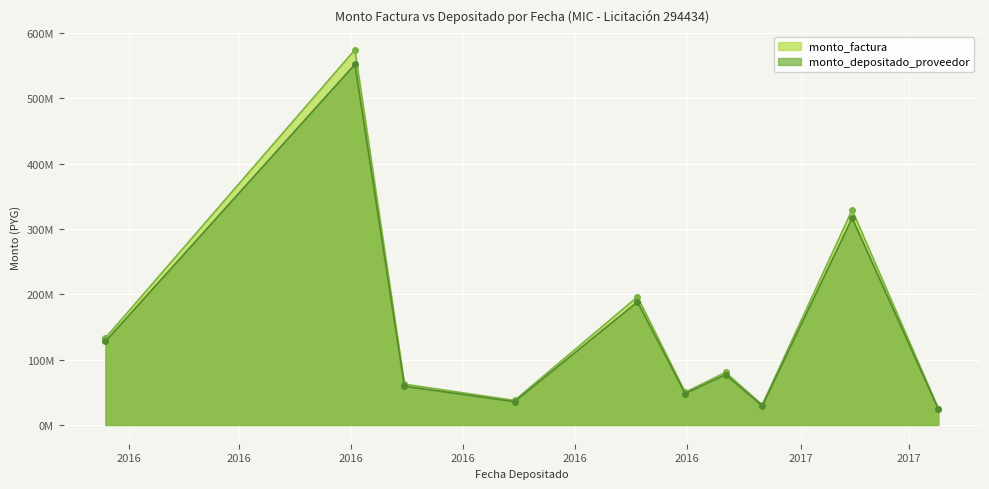

Rank the categories by monto_factura value from lowest to highest.

2017-04-17, 2017-01-11, 2016-08-29, 2016-11-30, 2016-06-30, 2016-12-22, 2016-01-19, 2016-11-04, 2017-03-01, 2016-06-03